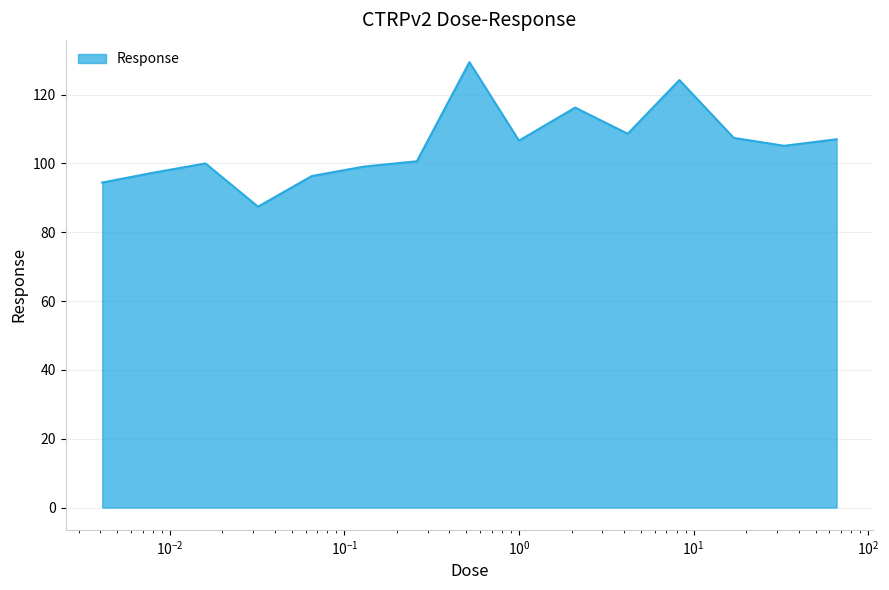

What is the difference between the maximum and second lowest values?

35.0